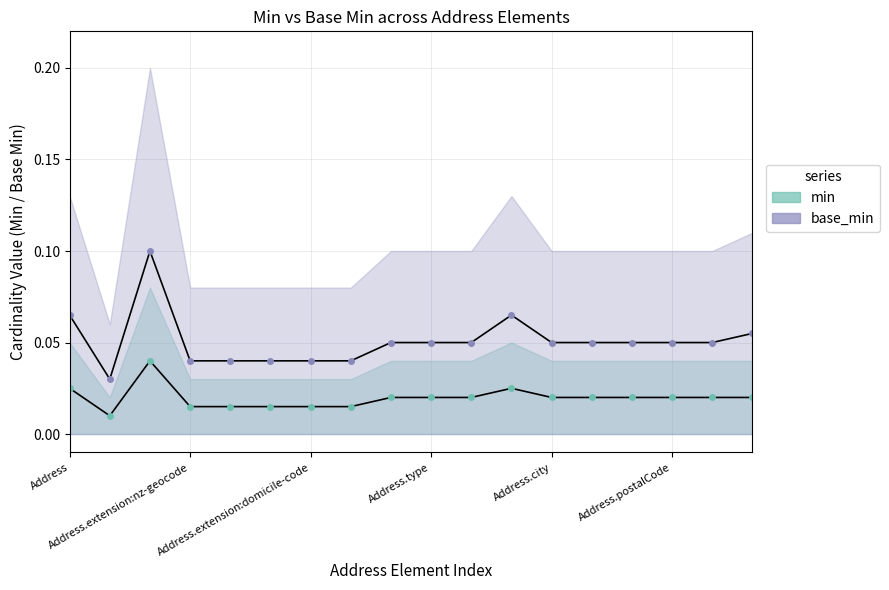

What are all the series names shown in the legend?

min, base_min